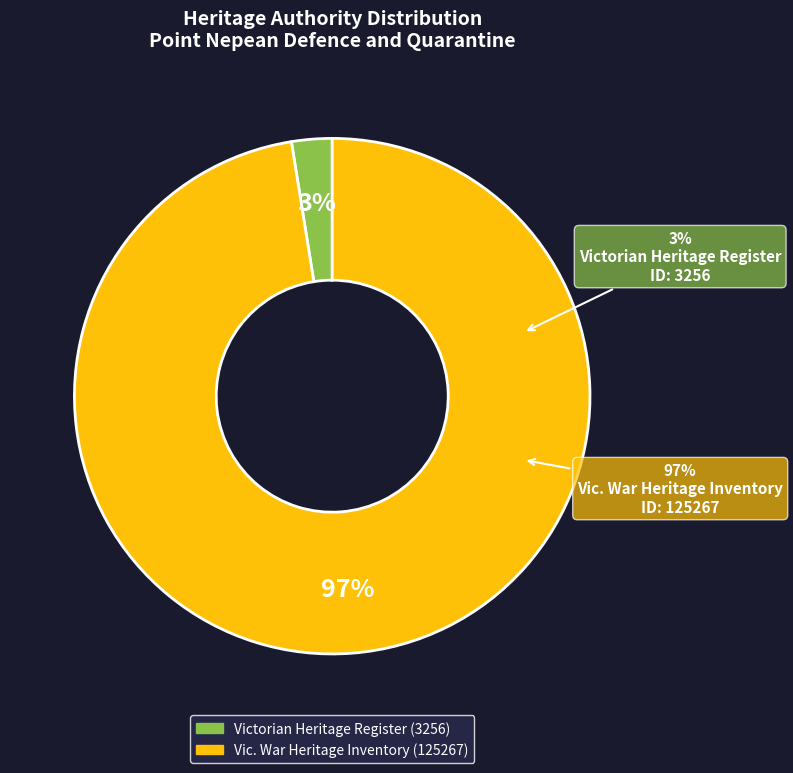

Which has a higher value, Vic. War Heritage Inventory or Victorian Heritage Register?

Vic. War Heritage Inventory